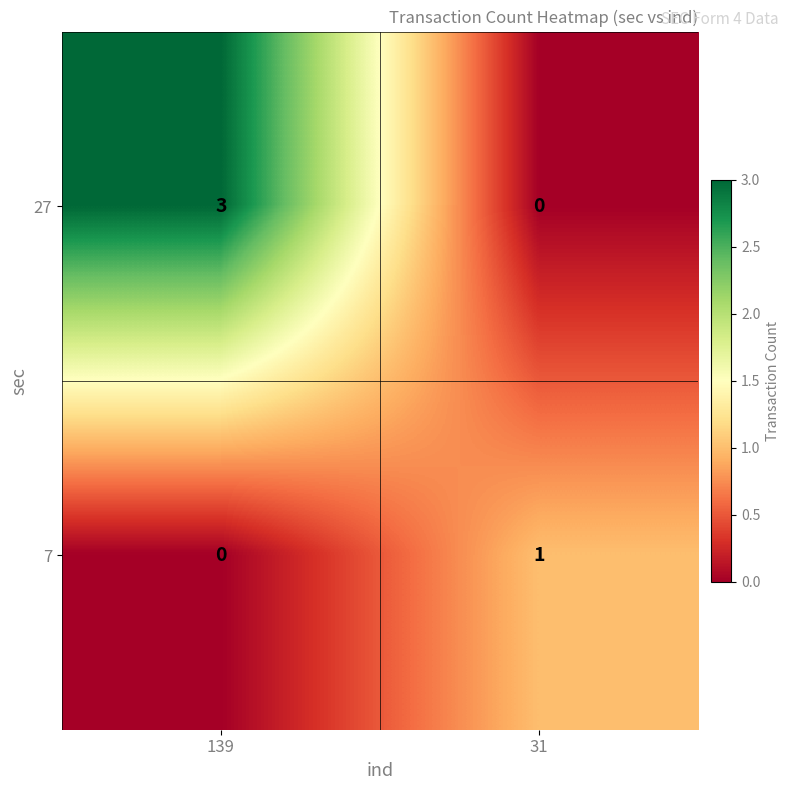

Reading left to right, extract all data points from this chart.

27: 139=3	31=0
7: 139=0	31=1